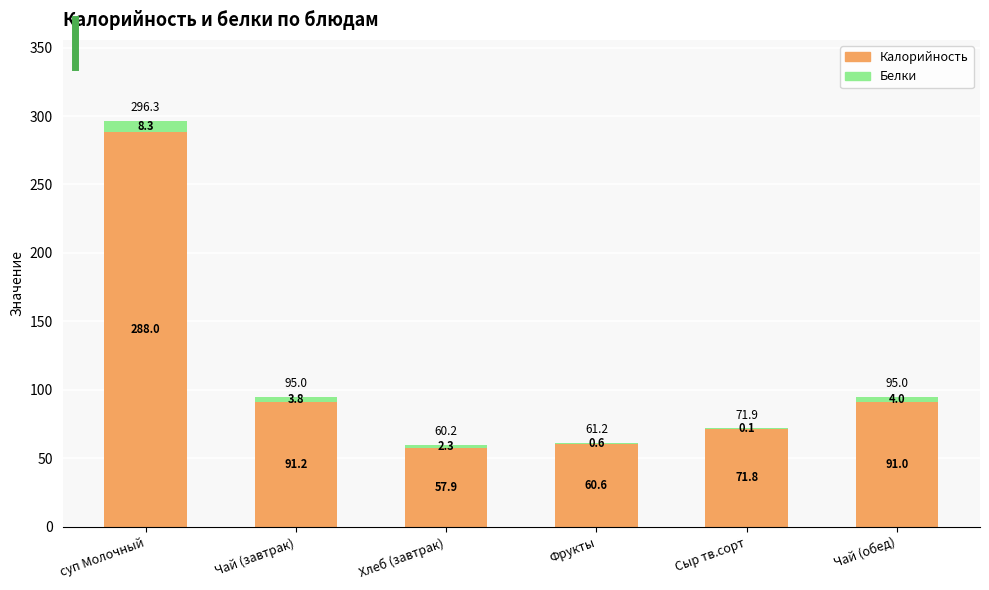

The Калорийность series shows 120.6 at Чай (обед). True or false?

False